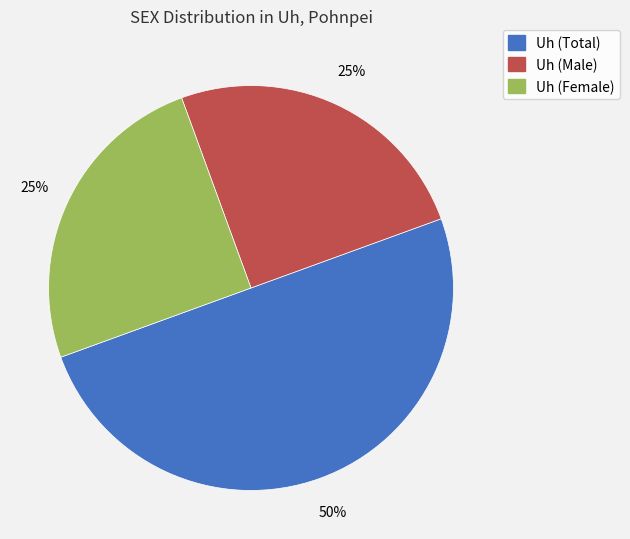

What percentage is the Uh (Female) slice, to the nearest percent?

25%